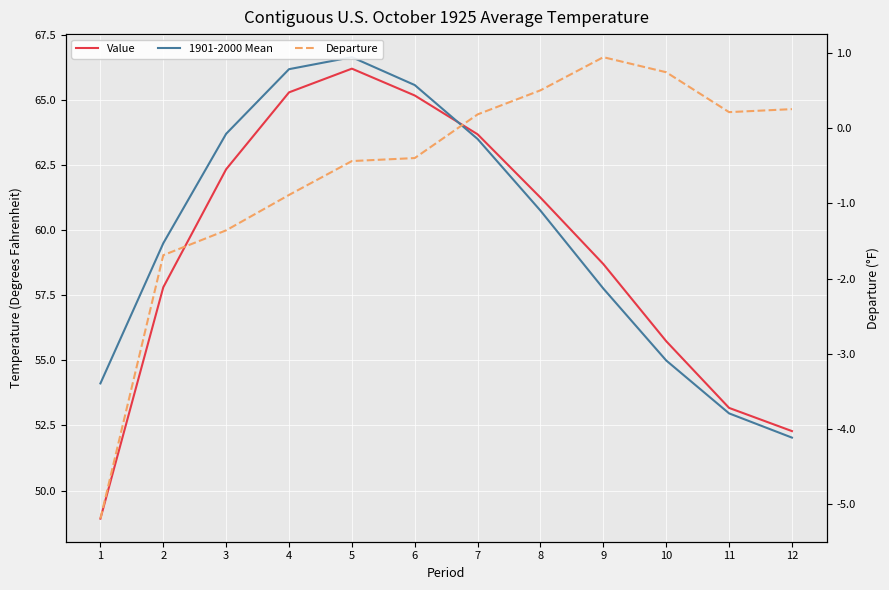

What is the approximate value of Departure at 4?

-0.9